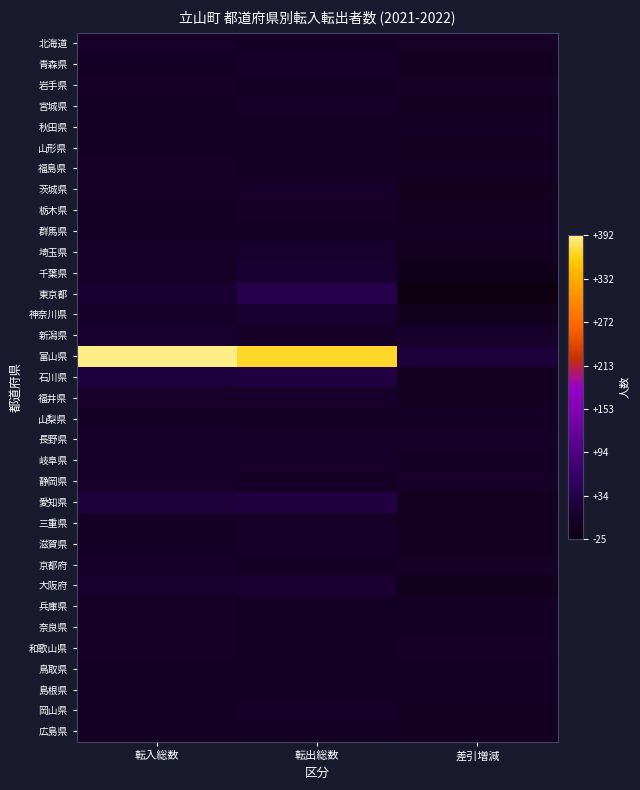

Between 差引増減 and 転出総数, which is larger?

差引増減